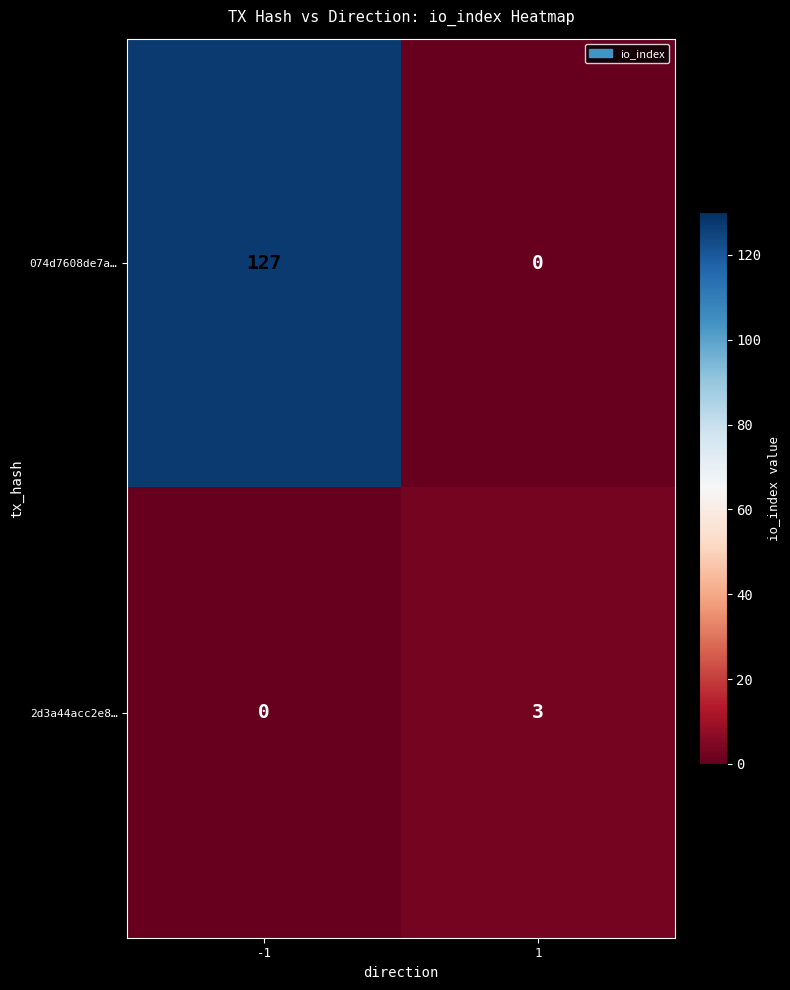

What is the total value across all series at -1?

127